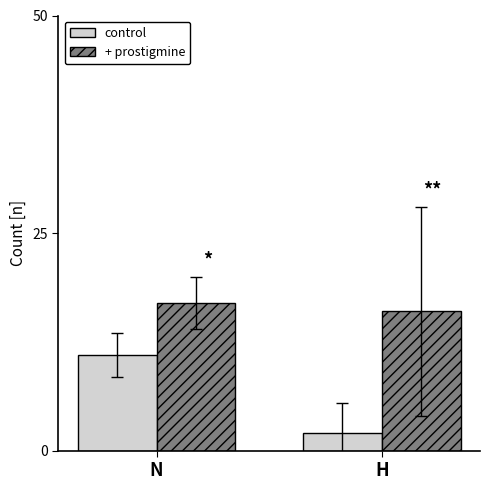

Is it true that + prostigmine equals 6 at N?

False